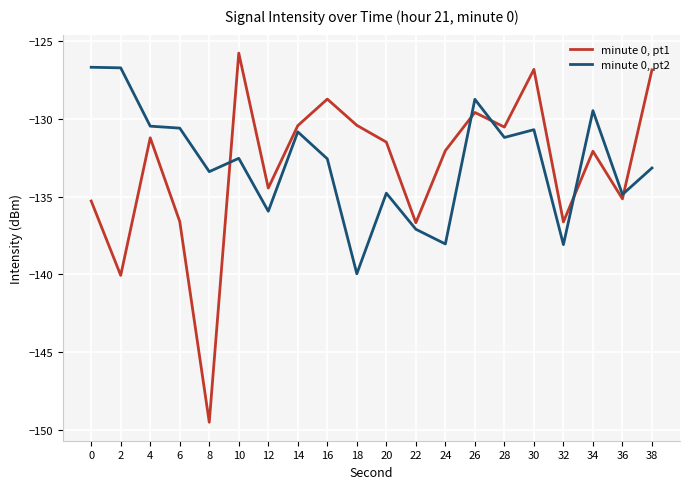

What is the difference between the minute 0, pt2 values at 18 and 36?

5.1